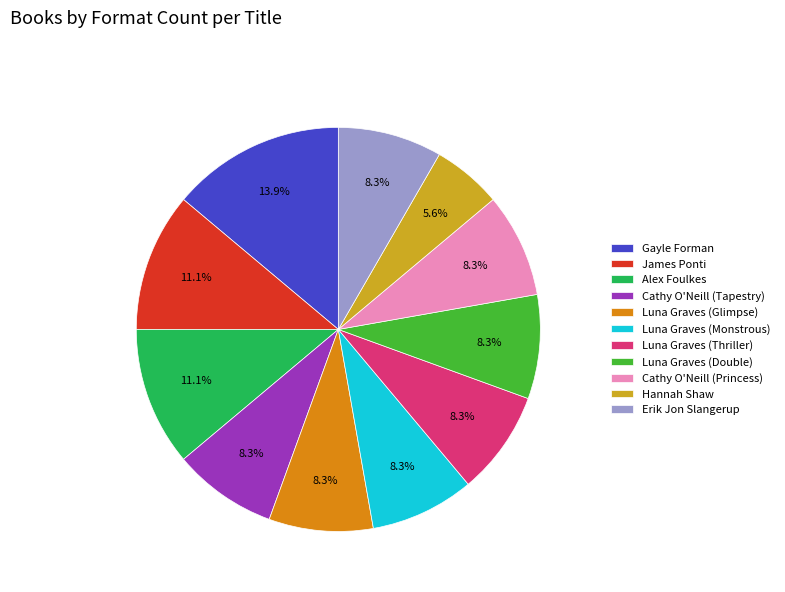

To the nearest percent, what percentage of the pie is Luna Graves (Monstrous)?

8%